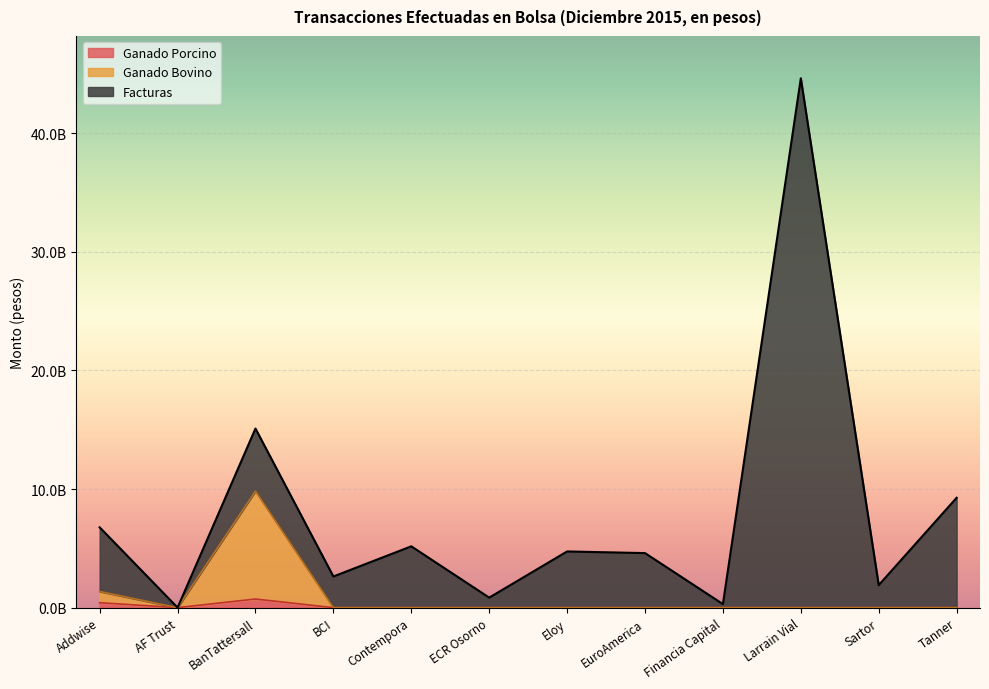

What are all the series names shown in the legend?

Ganado Porcino, Ganado Bovino, Facturas